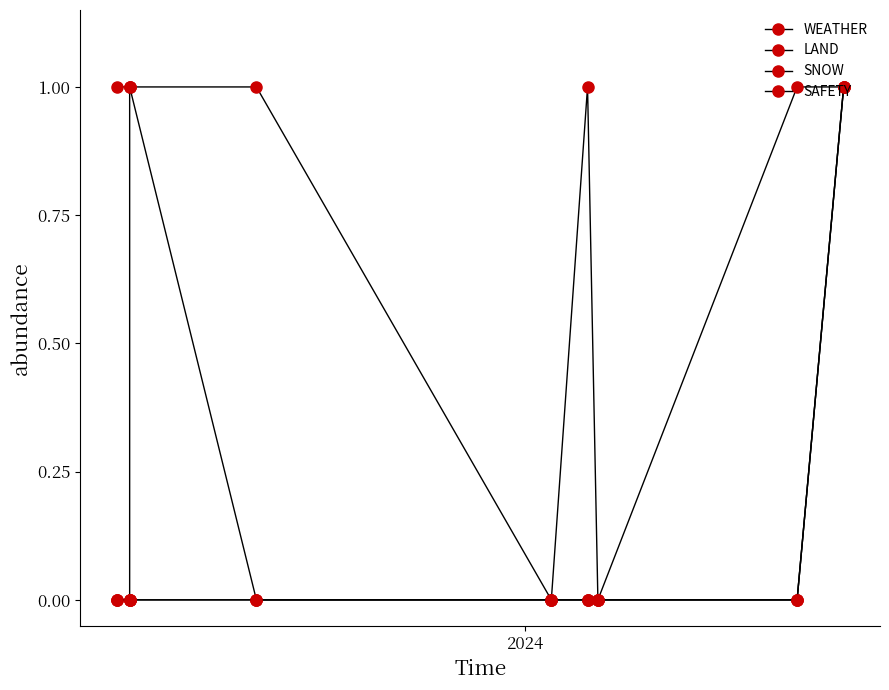

True or false: SNOW and WEATHER intersect in this chart.

False